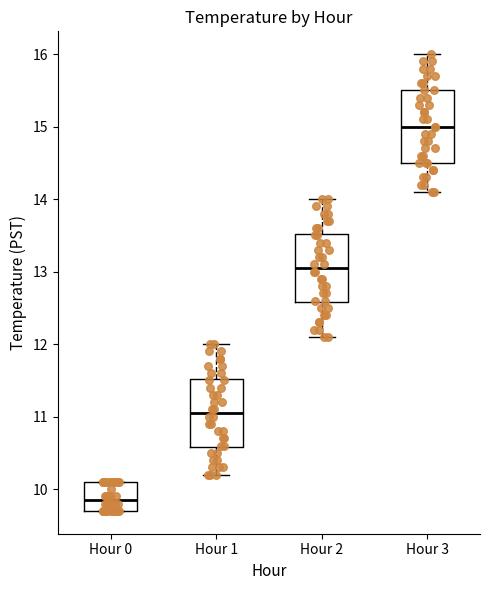

Reading left to right, transcribe this box plot: for each box, give where its median line is, the range the box spans, and where its two whiskers end, as read against the y-axis. The values are not printed on the chart, so give them approximately, as read against the axis.

Hour 0: median 9.9, box 9.7 to 10.1, whiskers 9.7 to 10.1
Hour 1: median 11.1, box 10.6 to 11.5, whiskers 10.2 to 12.0
Hour 2: median 13.1, box 12.6 to 13.5, whiskers 12.1 to 14.0
Hour 3: median 15.0, box 14.5 to 15.5, whiskers 14.1 to 16.0